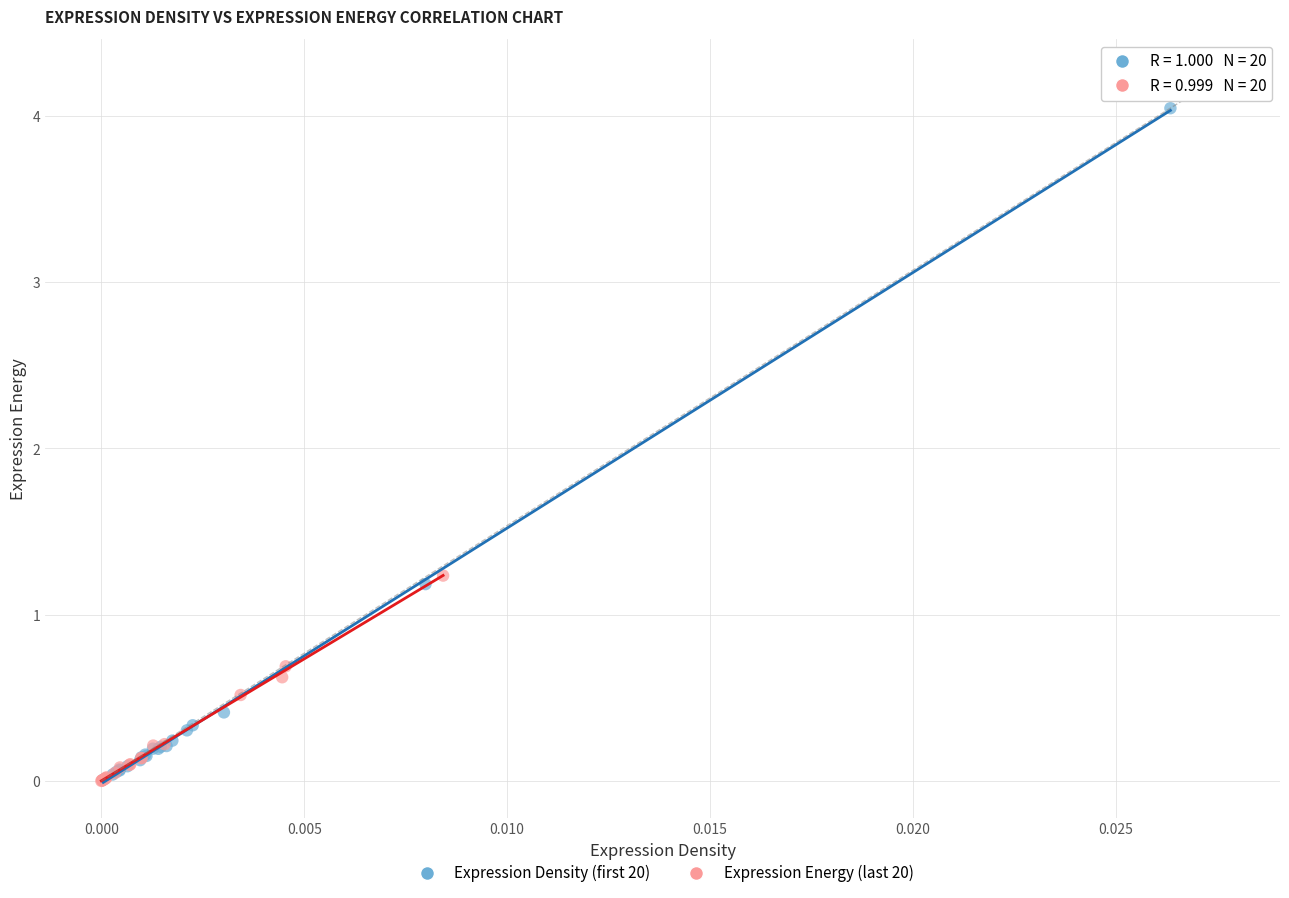

Which series has the widest spread of Y values?

Expression Density (first 20)